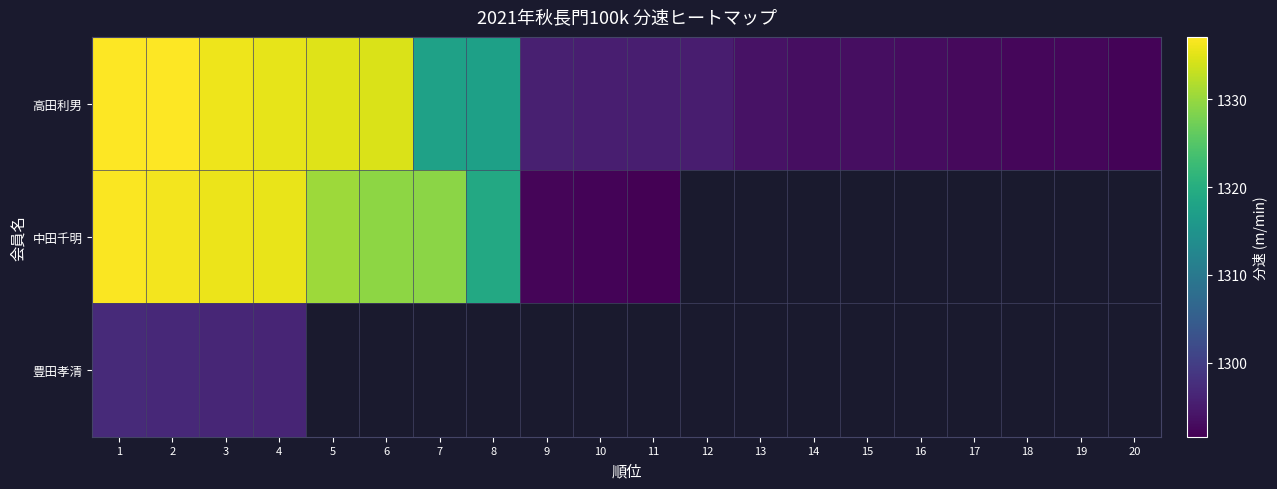

What is the smallest value displayed?

1291.6